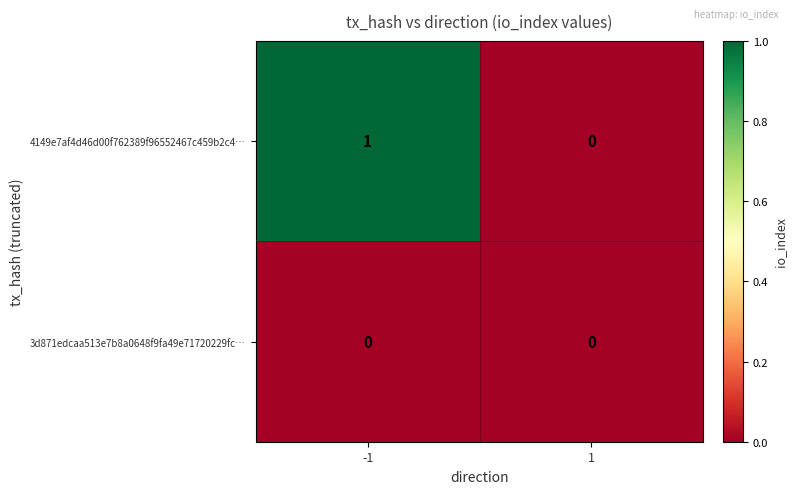

Reading left to right, extract all data points from this chart.

4149e7af4d46d00f762389f96552467c459b2c4…: -1=1	1=0
3d871edcaa513e7b8a0648f9fa49e71720229fc…: -1=0	1=0